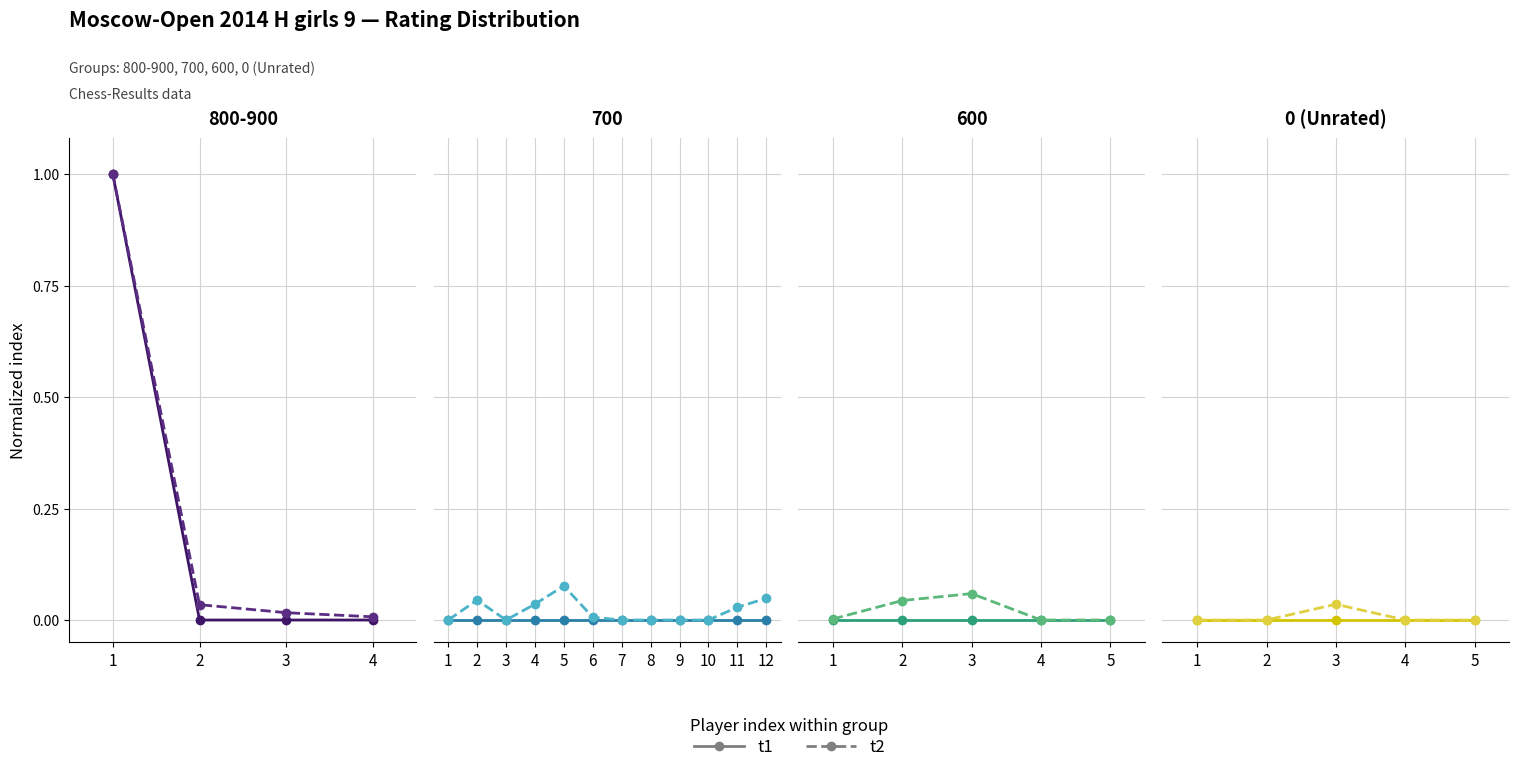

The value of t2 at 4 is 0.0. True or false?

True